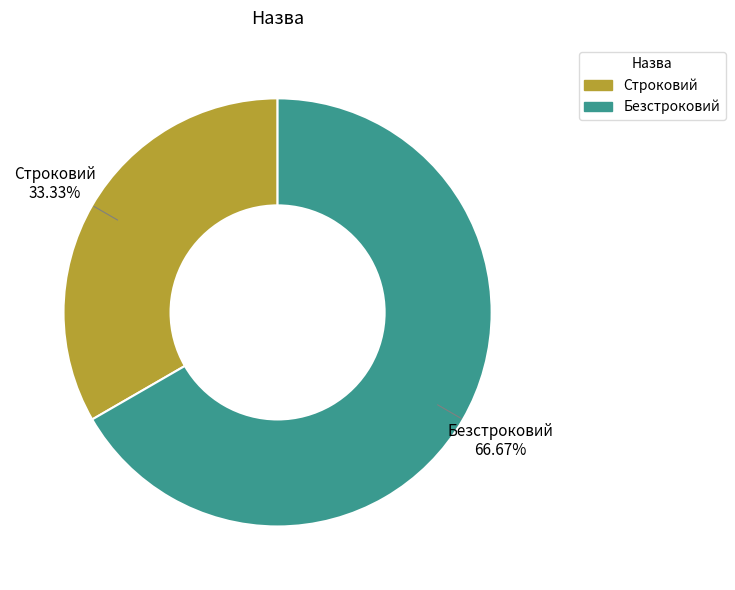

Which slice is the smallest?

Строковий